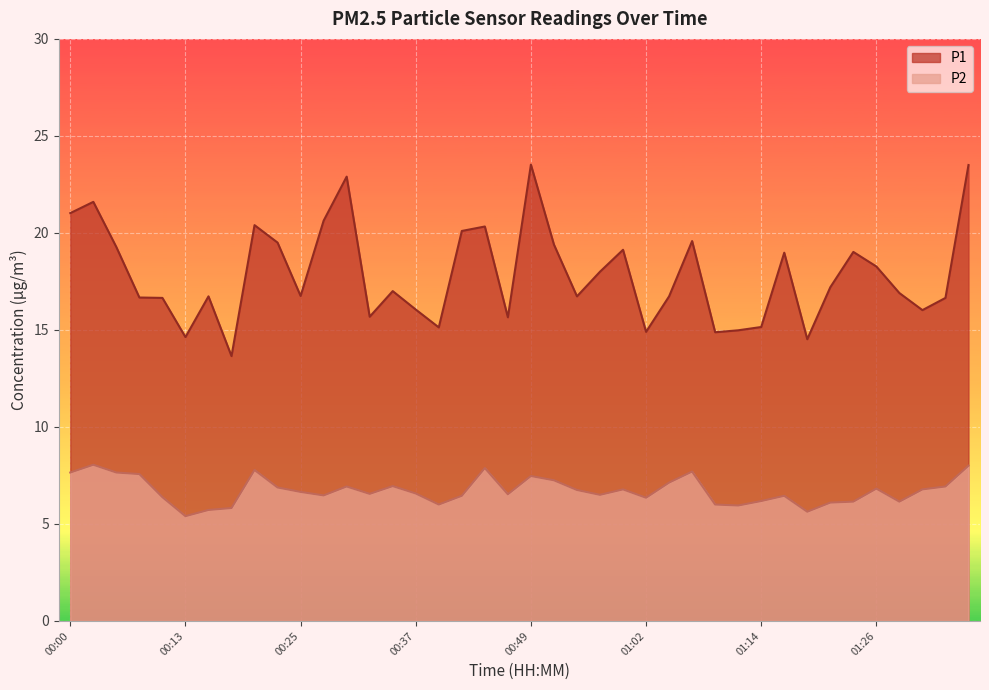

How many series are shown in this chart?

2